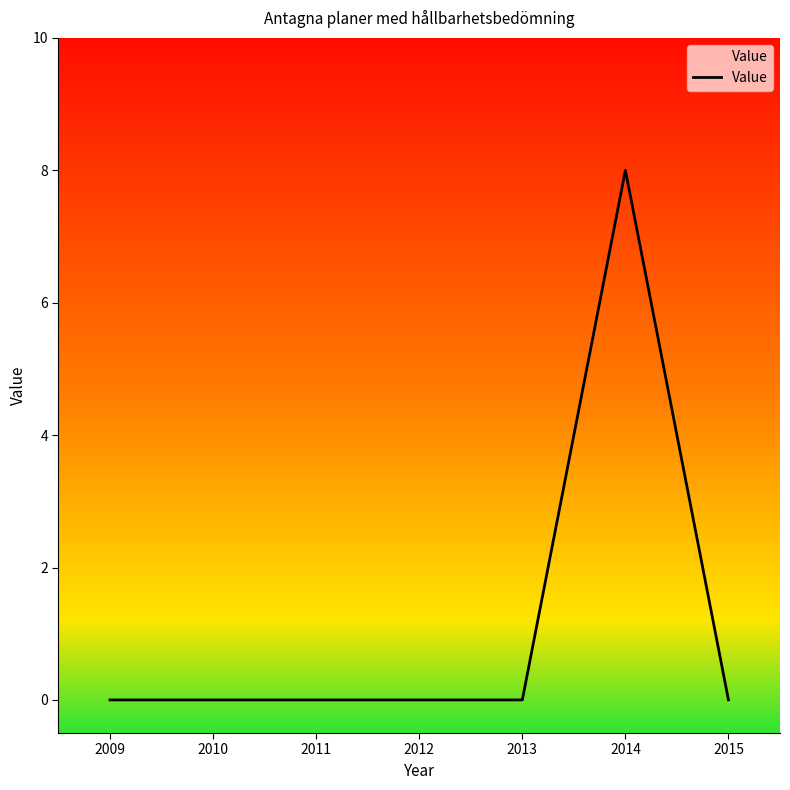

How many lines are shown in the chart?

1